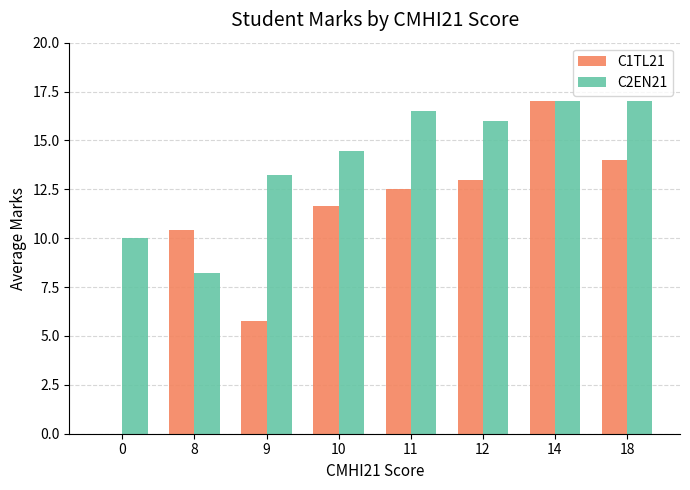

Count the number of categories in the chart.

8